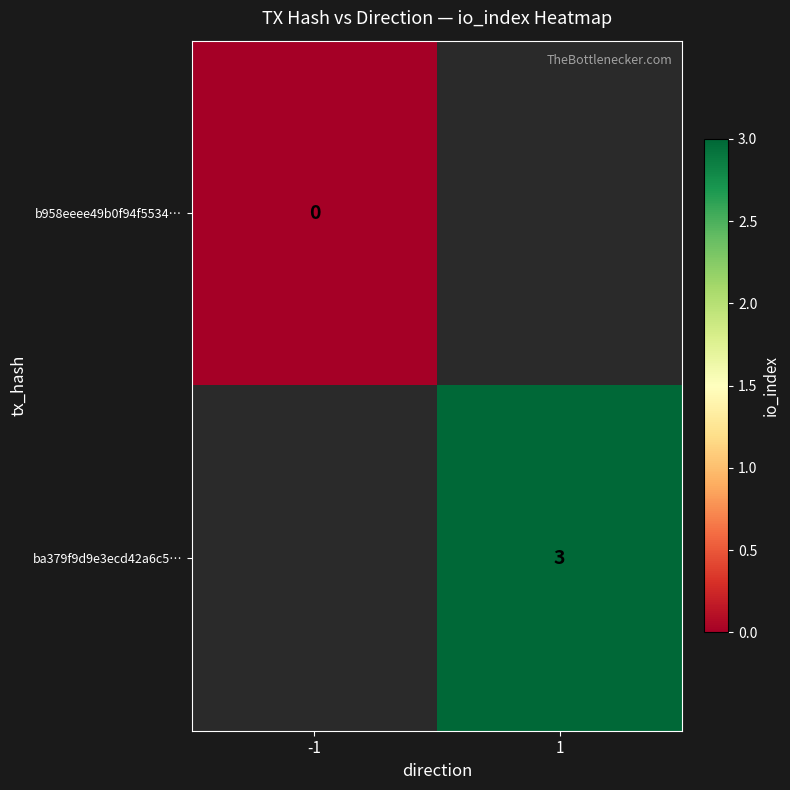

Is the value of ba379f9d9e3ecd42a6c5… at 1 greater than the value of b958eeee49b0f94f5534… at -1?

Yes